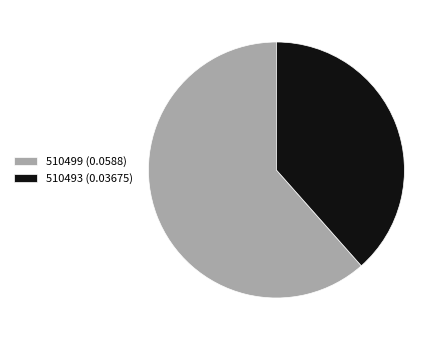

How many segments does this pie chart have?

2